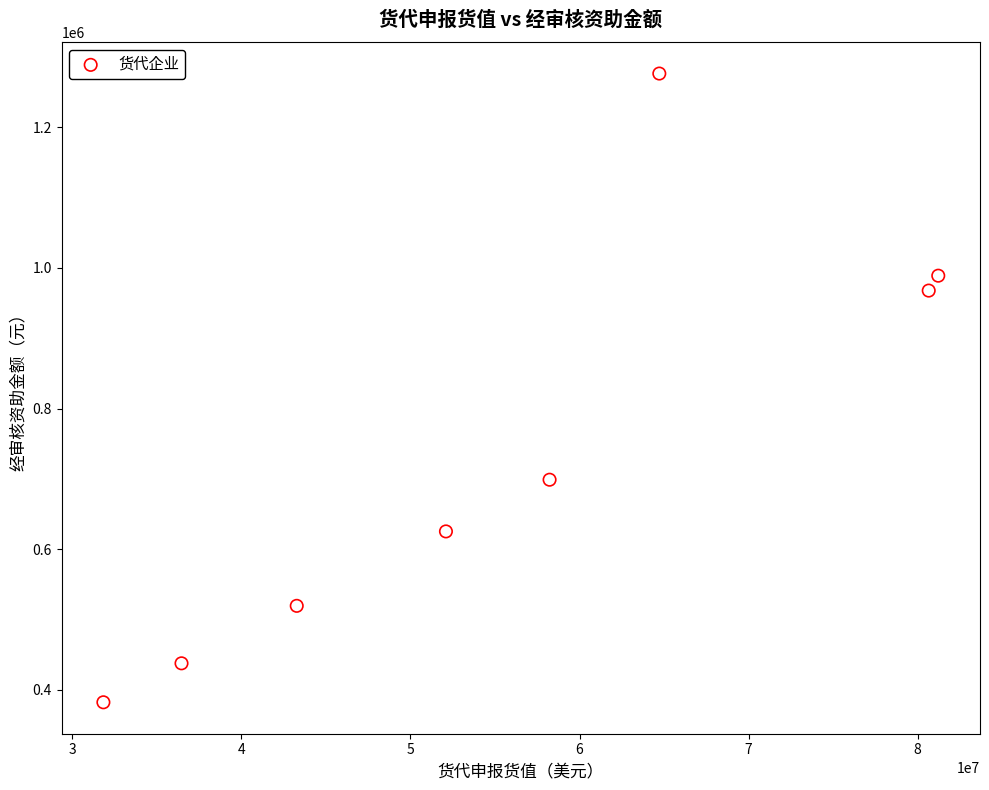

What is the range of X values (max minus min)?

49376389.4